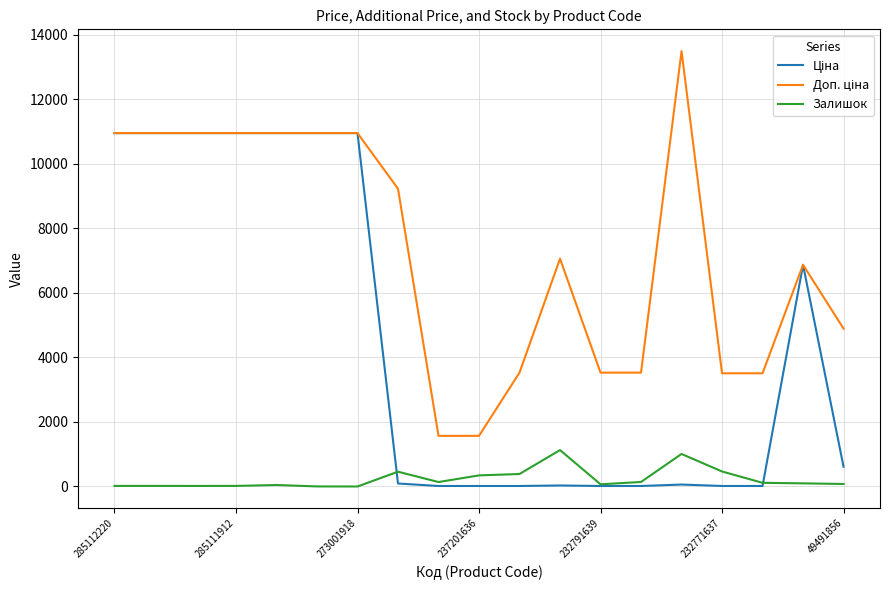

Reading left to right, what are all the values shown in this chart?

Ціна: 10952.0	10952.0	10952.0	10952.0	10952.0	10952.0	10952.0	92.3	15.7	15.7	15.7	31.4	15.7	15.7	60.0	15.6	15.6	6869.4	611.6
Доп. ціна: 10952.0	10952.0	10952.0	10952.0	10952.0	10952.0	10952.0	9227.0	1569.0	1569.0	3529.0	7059.0	3529.0	3529.0	13493.2	3508.0	3508.0	6869.4	4892.6
Залишок: 18.0	18.0	17.0	18.0	46.0	2.0	0.0	458.0	138.0	344.0	387.0	1129.0	68.0	140.0	1008.0	465.0	114.0	97.0	78.0